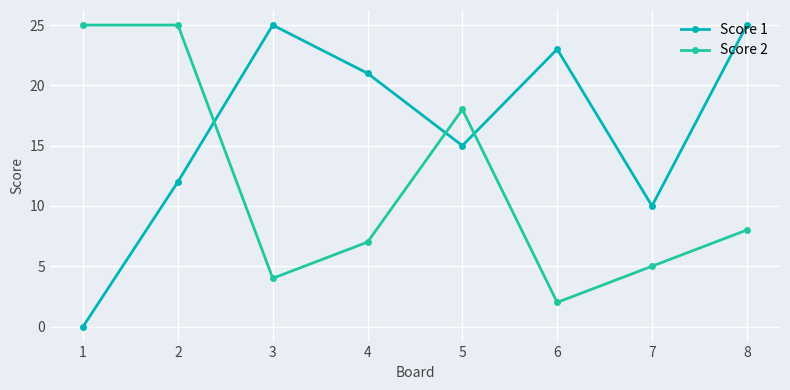

At which category is the sum across all series the highest?

2